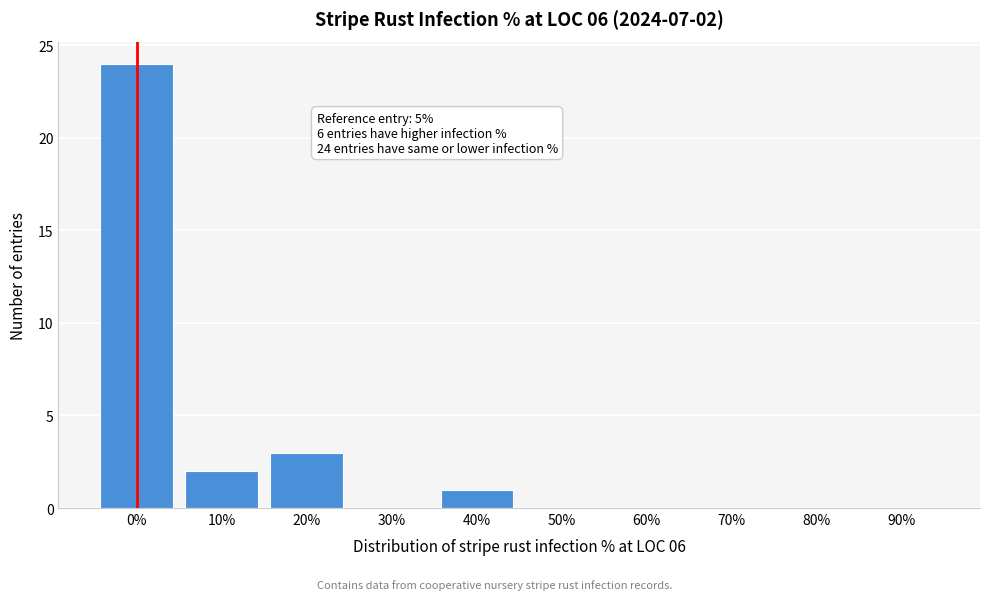

Reading left to right, what are all the values shown in this chart?

0%=24	10%=2	20%=3	30%=0	40%=1	50%=0	60%=0	70%=0	80%=0	90%=0